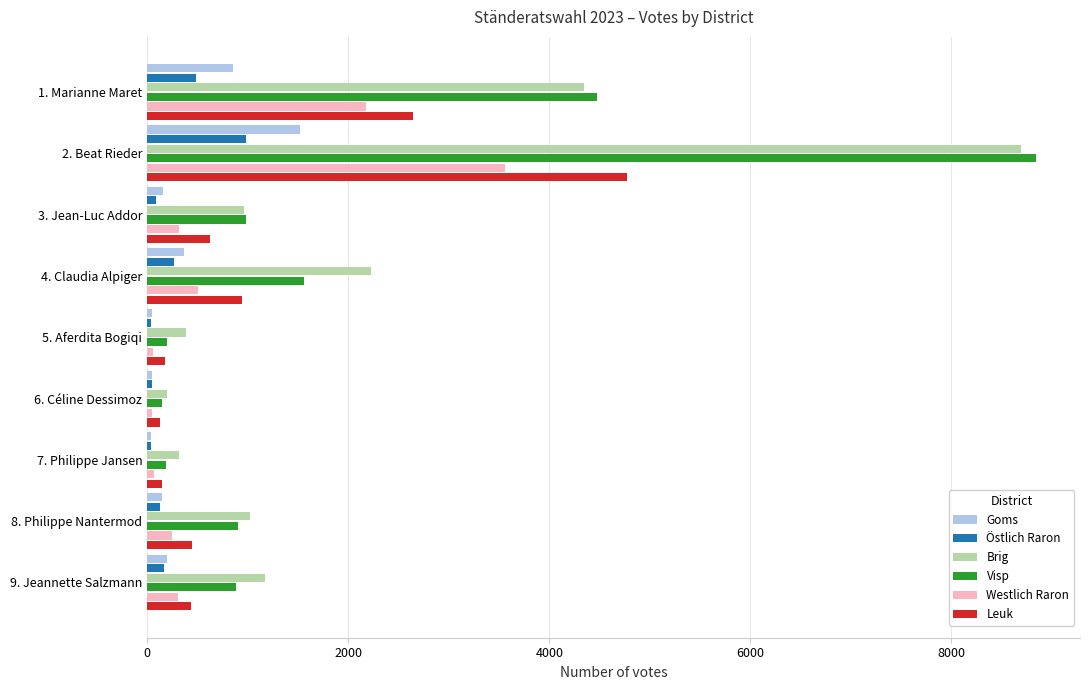

What is the sum of all Brig values?

19315